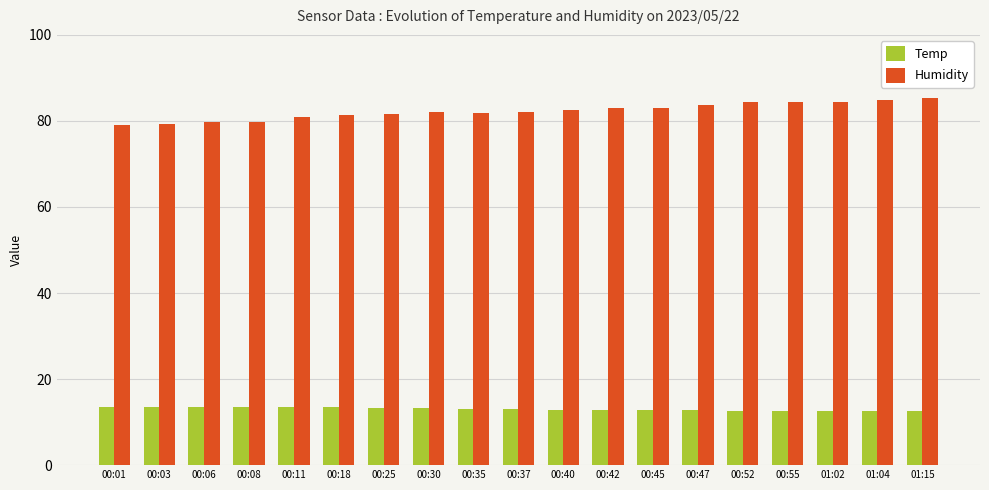

What is the spread (max minus min) of values at 01:04?

72.4